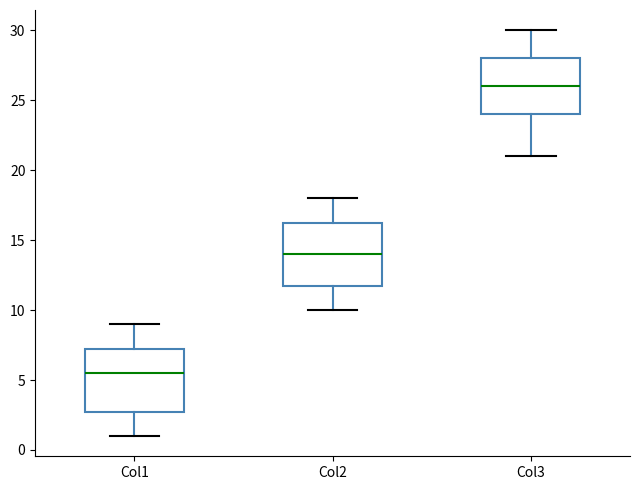

Which box has the highest median line?

Col3